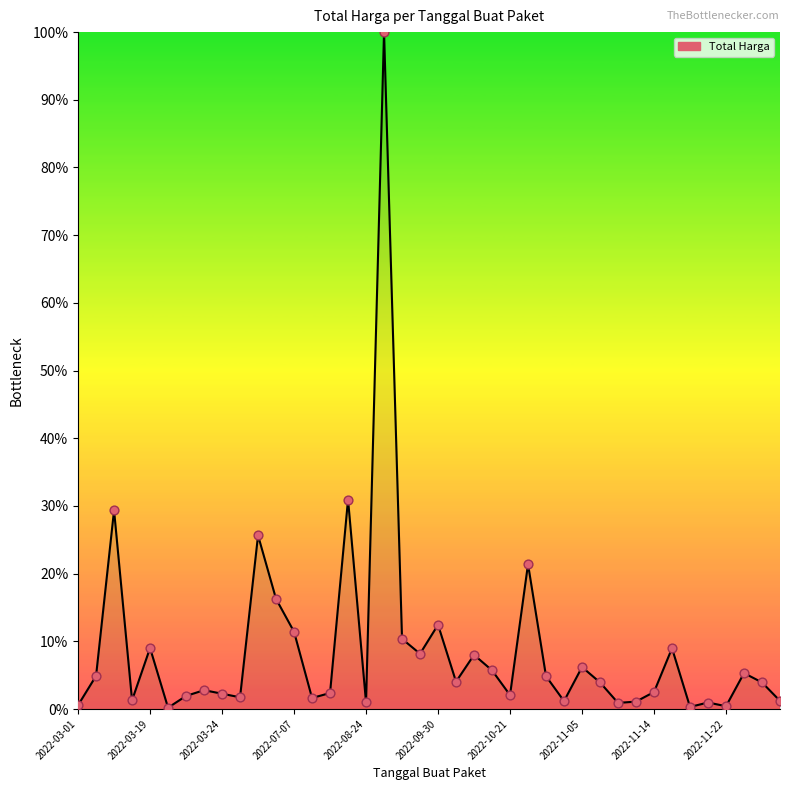

What is the greatest value displayed?

100.0